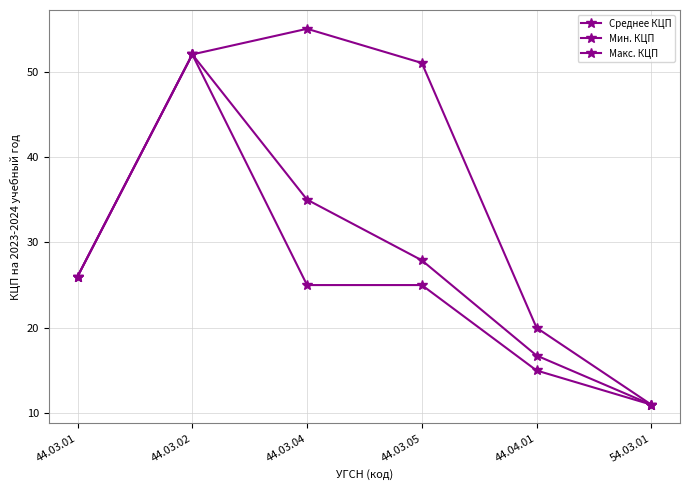

How many lines are shown in the chart?

3